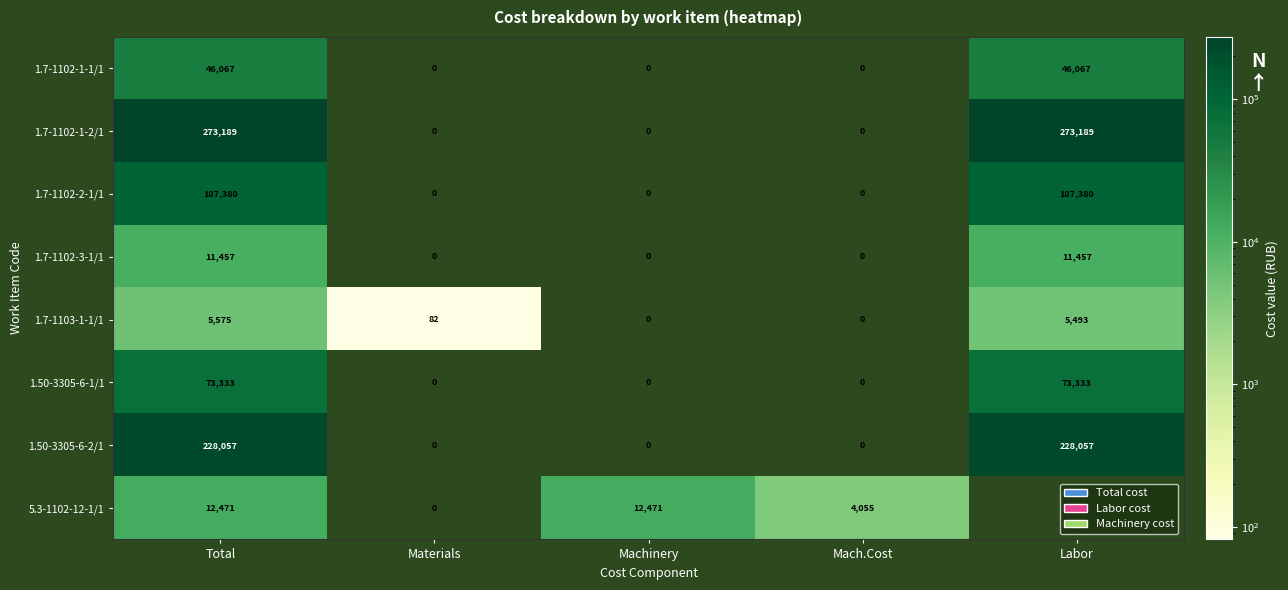

Between Mach.Cost and Labor, which series saw the biggest shift?

1.7-1102-1-2/1